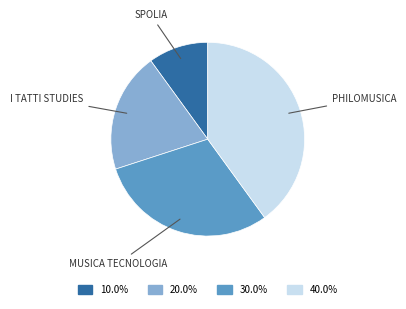

How many segments does this pie chart have?

4